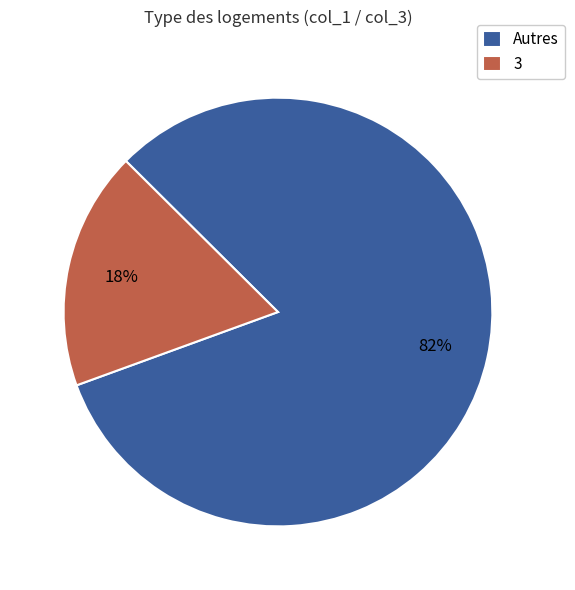

To the nearest percent, what is the difference between the Autres and 3 slice percentages?

64%